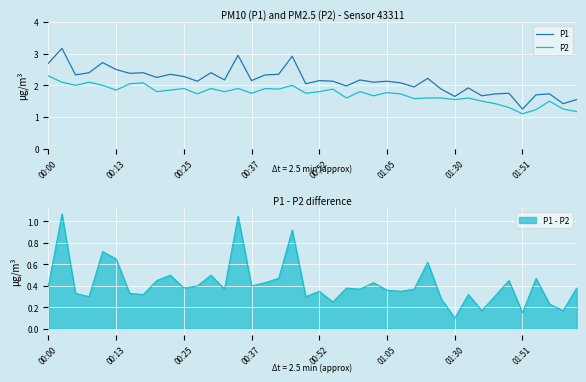

The value of P1 at 18 is 5.2. True or false?

False